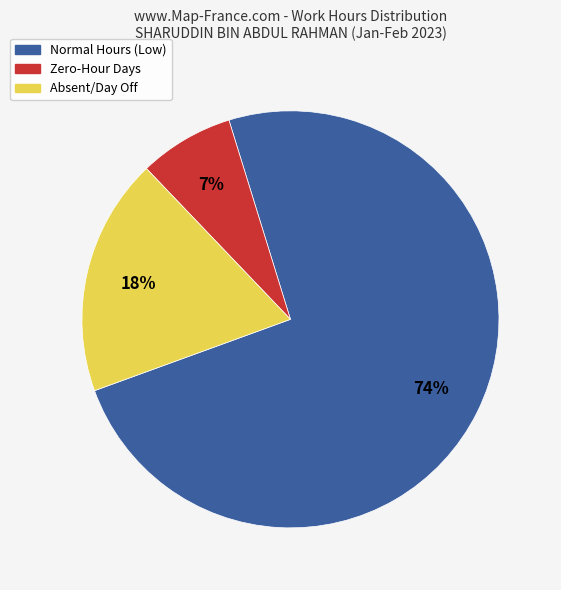

True or false: Absent/Day Off accounts for 25% of the total.

False